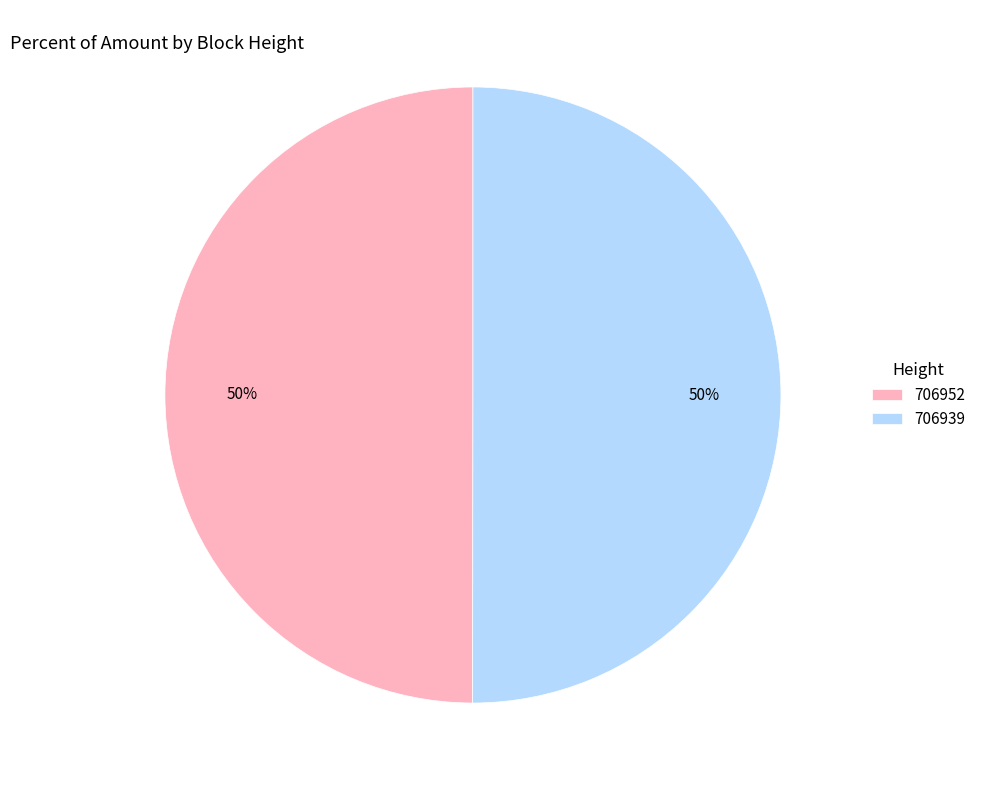

The 706939 slice represents 50% of the pie. True or false?

True